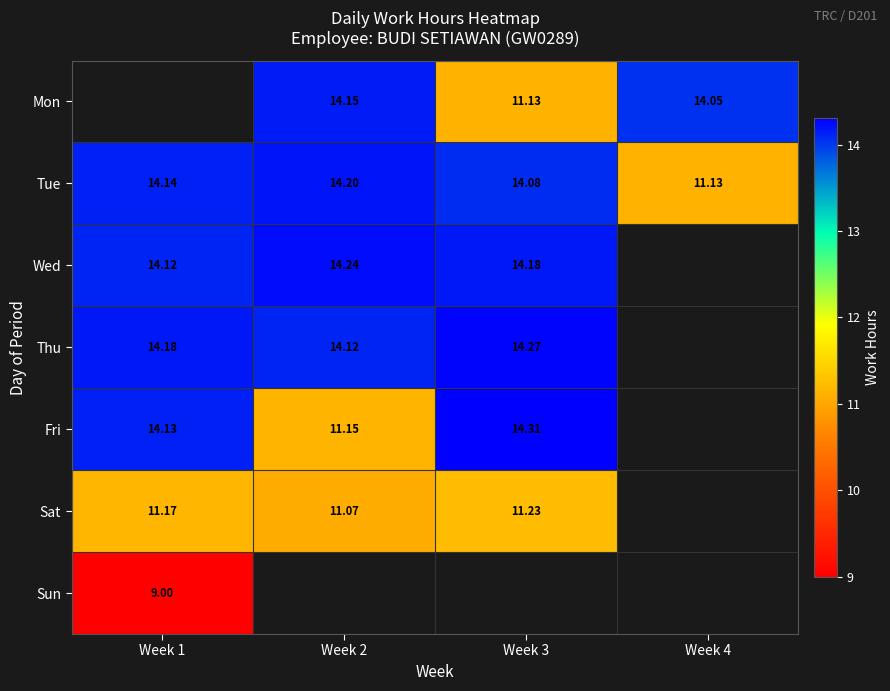

What is the smallest value displayed?

9.0